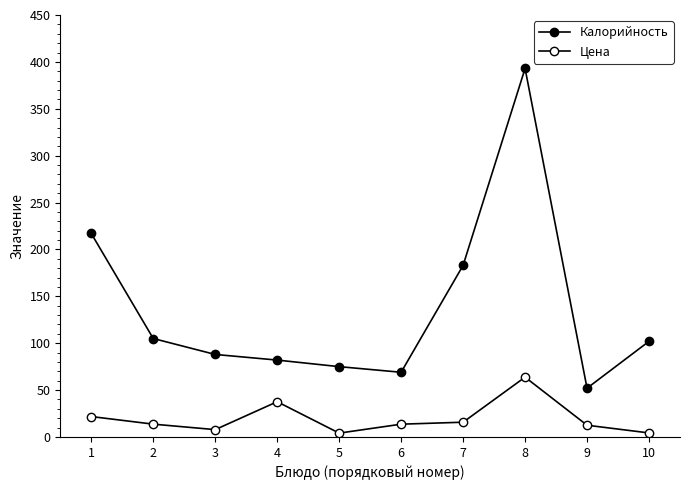

How many categories are shown in the chart?

10